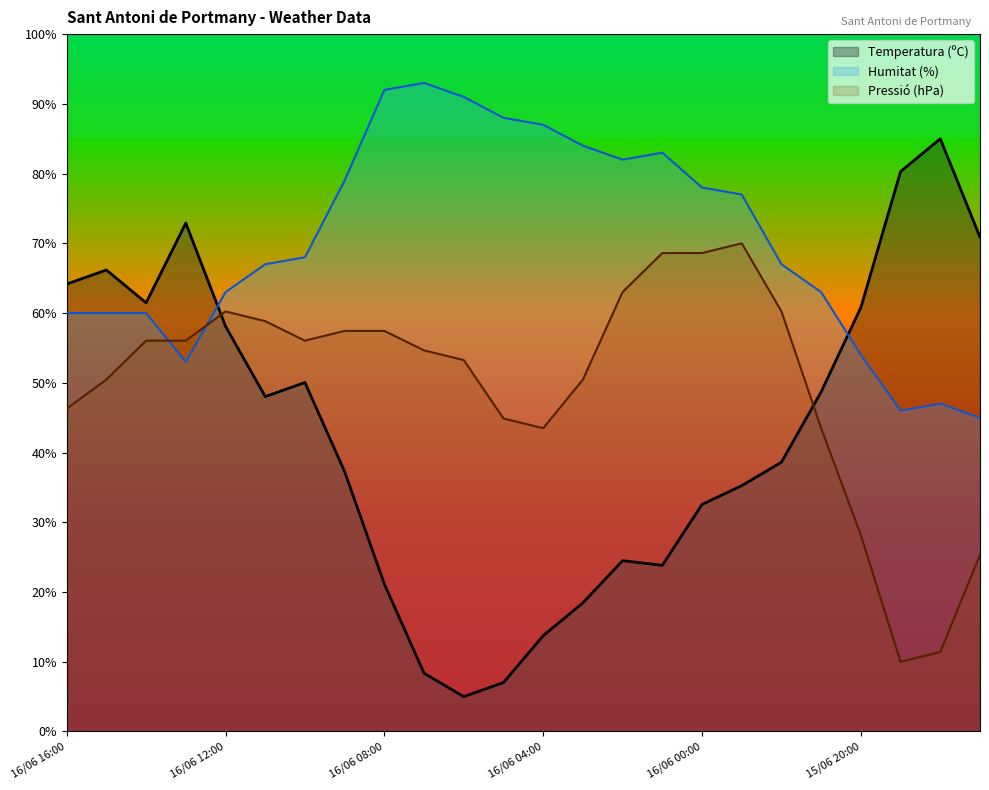

Rank the series at 16/06 12:00 from lowest to highest value.

Temperatura (ºC), Pressió (hPa), Humitat (%)